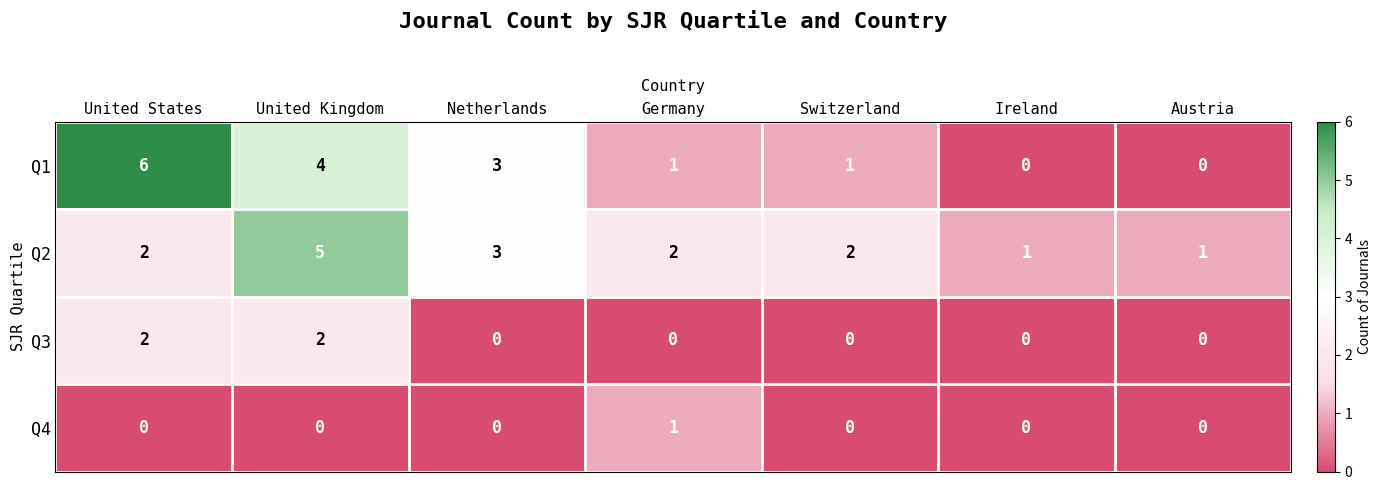

Read the Q2 value at United Kingdom.

5